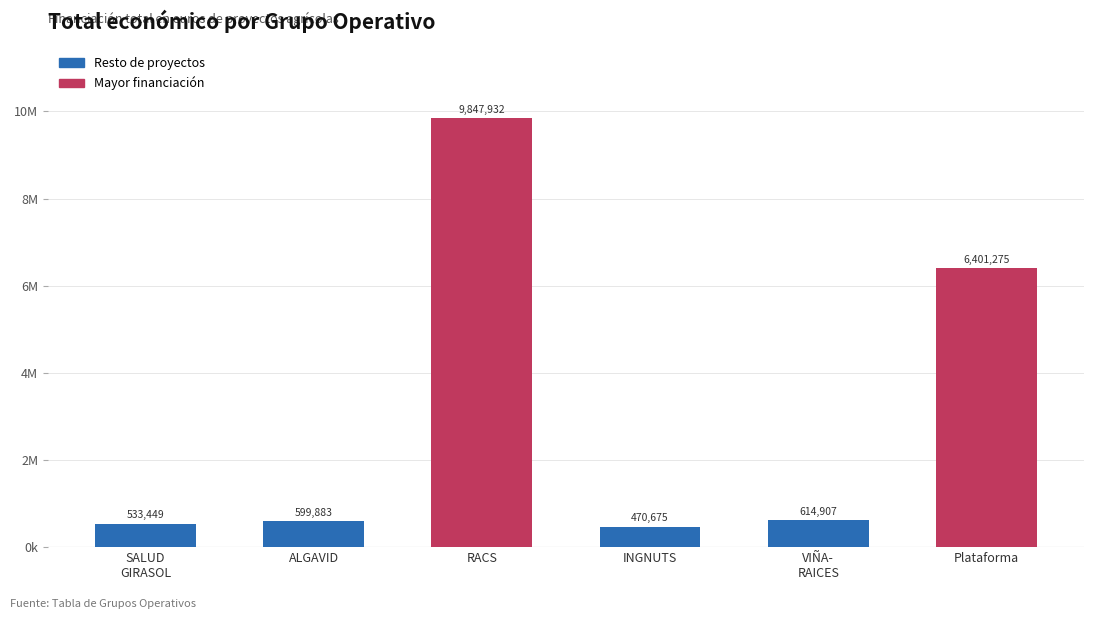

Does the chart contain any negative values?

No